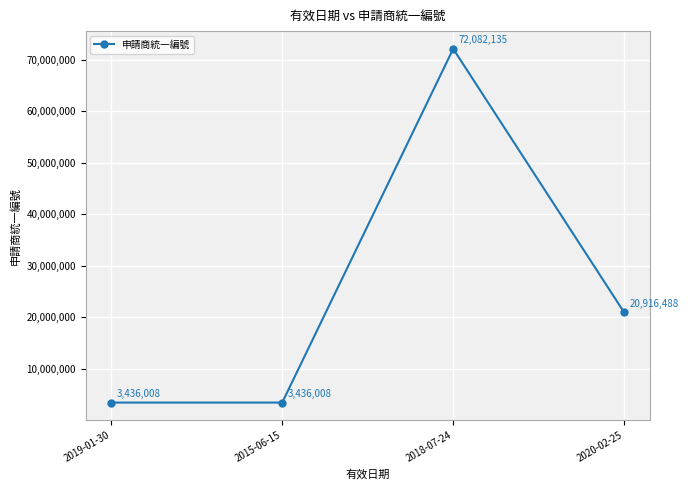

What is the difference between the values at 2018-07-24 and 2020-02-25?

51165647